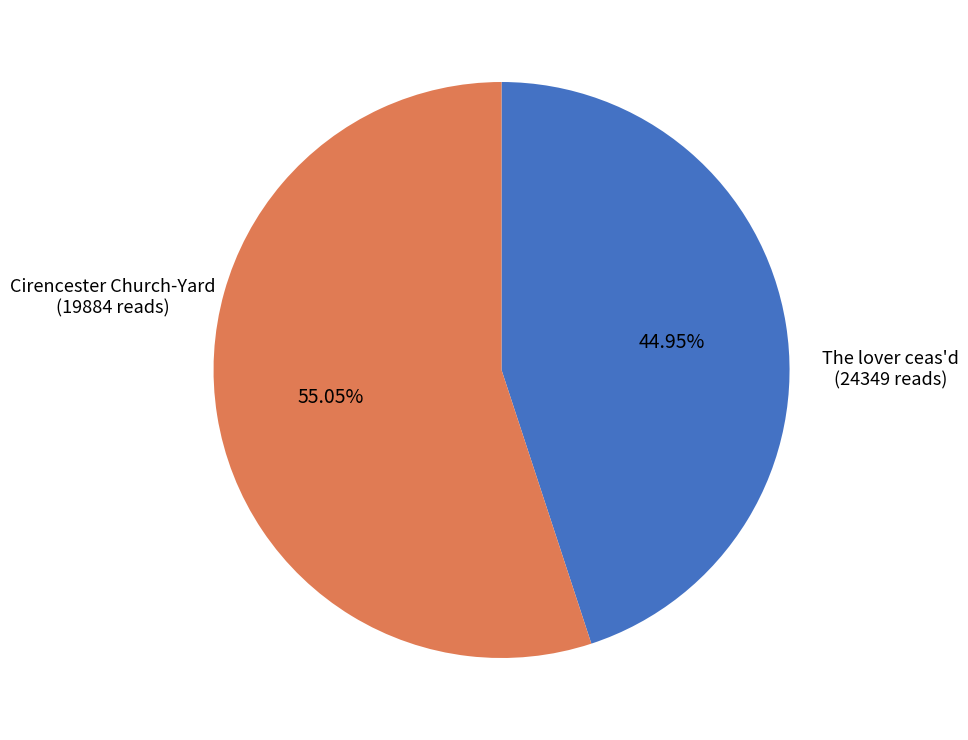

Is there any slice that represents more than half of the pie?

Yes